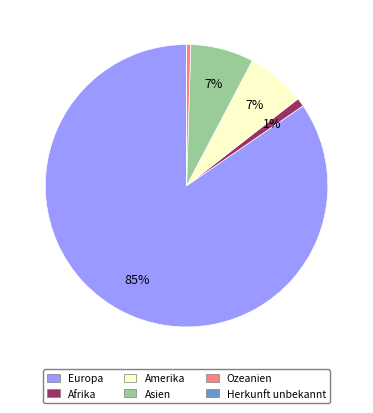

True or false: Europa accounts for 85% of the total.

True